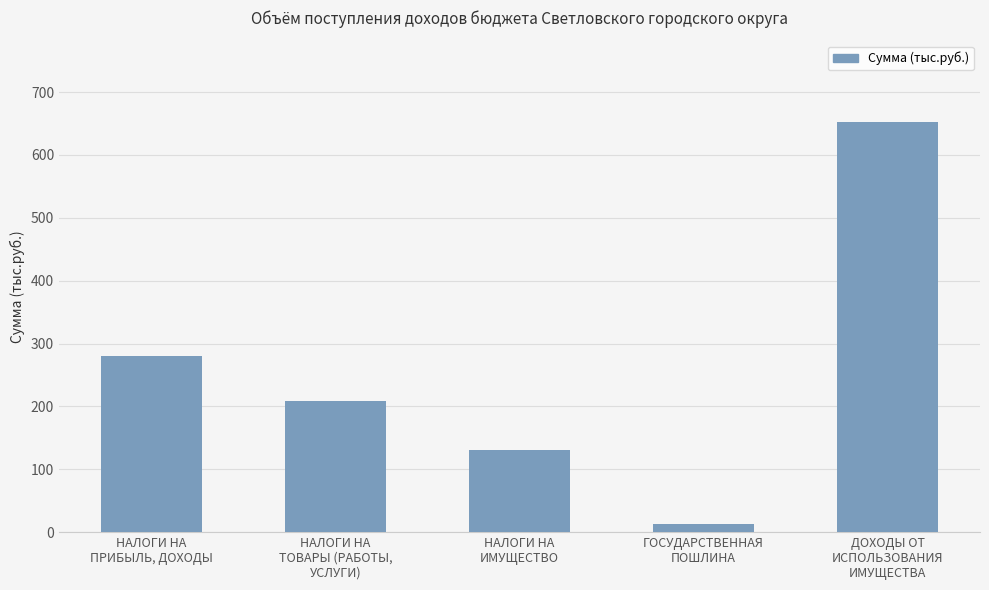

How many categories are shown in the chart?

5